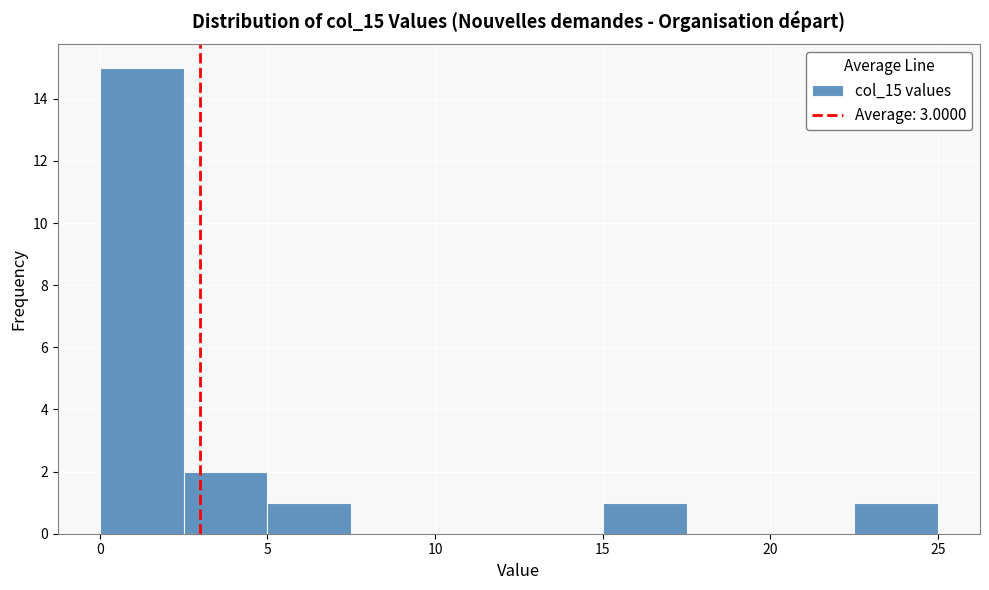

Reading left to right, list every bar in this chart as the range it spans on the x-axis followed by its height. The values are not printed on the chart, so give them approximately, as read against the axis.

0.0 to 2.5: 15
2.5 to 5.0: 2
5.0 to 7.5: 1
7.5 to 10.0: 0
10.0 to 12.5: 0
12.5 to 15.0: 0
15.0 to 17.5: 1
17.5 to 20.0: 0
20.0 to 22.5: 0
22.5 to 25.0: 1